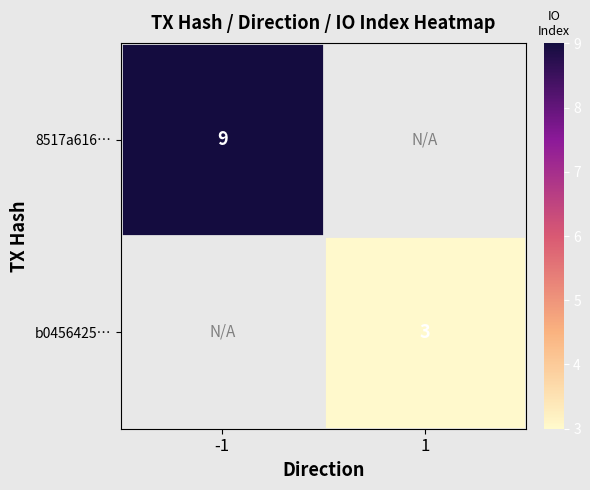

Is it true that b0456425… equals 3 at 1?

True